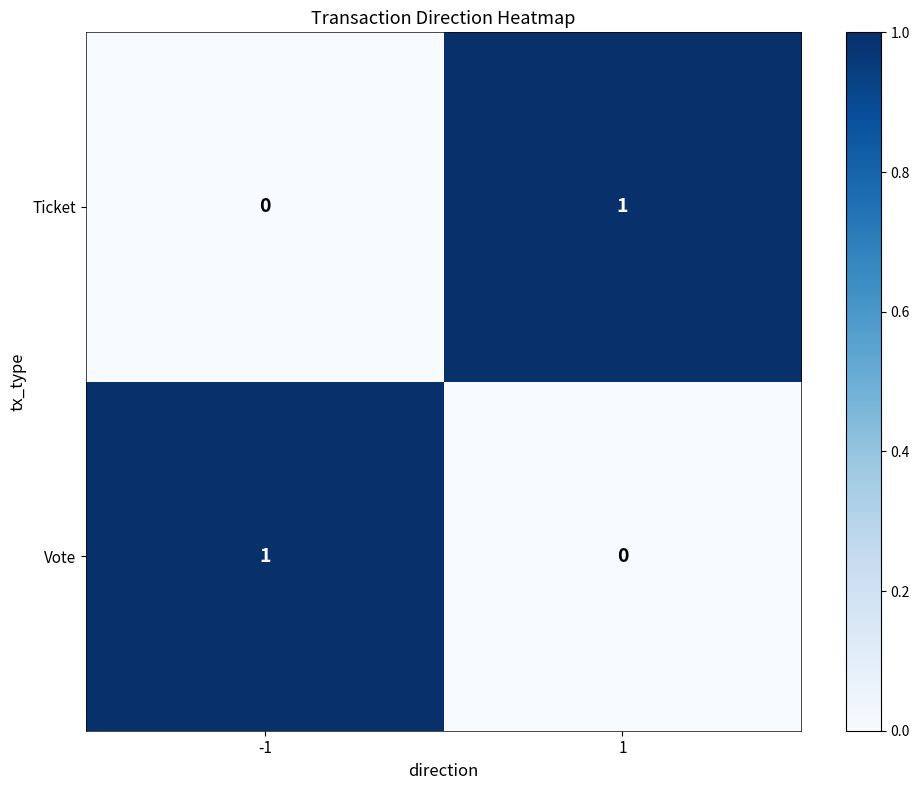

The value of Ticket at -1 is 1. True or false?

False